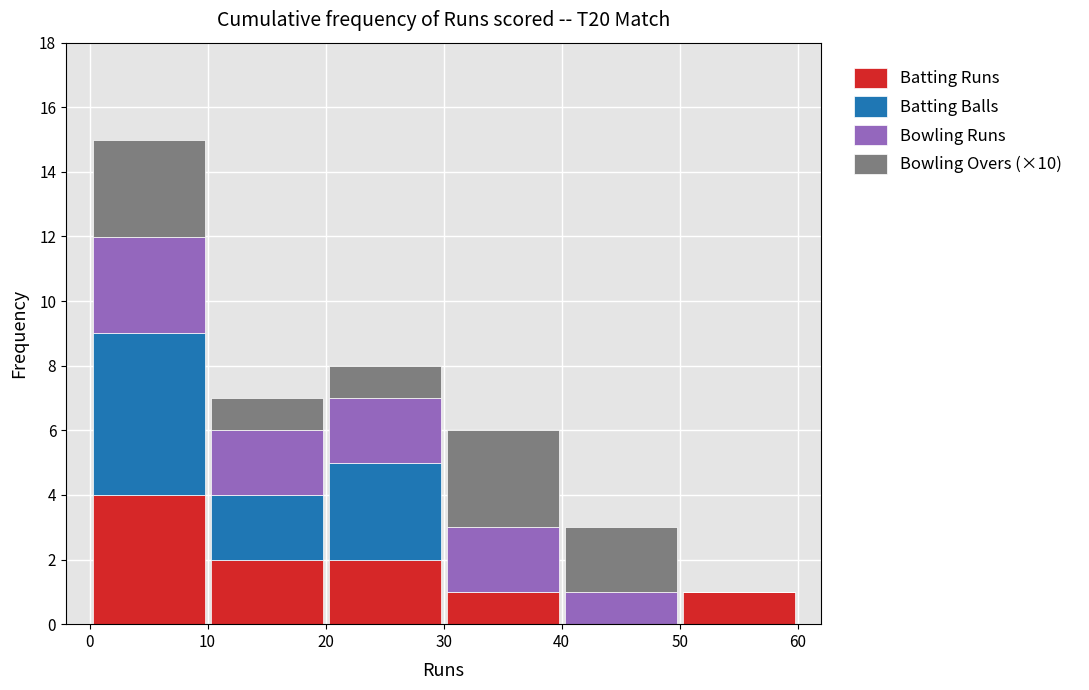

Which range on the x-axis has the tallest stacked bar (by total height)?

0 to 10